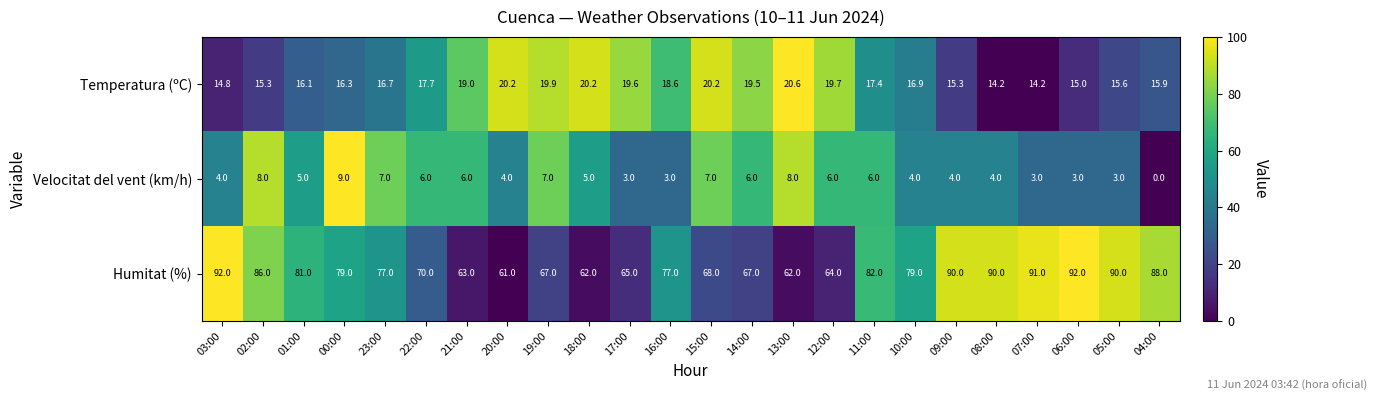

Rank the series at 15:00 from lowest to highest value.

Velocitat del vent (km/h), Temperatura (ºC), Humitat (%)